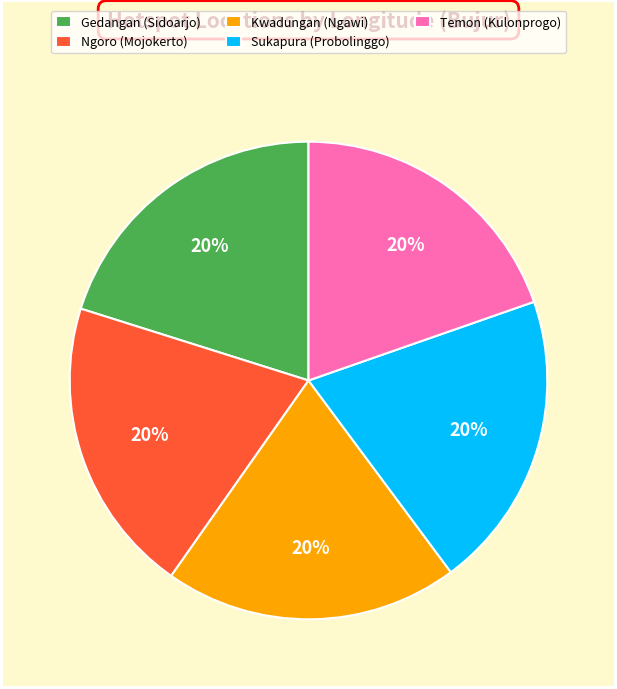

Approximately how many times larger is the value at Sukapura (Probolinggo) compared to Temon (Kulonprogo)?

1.0